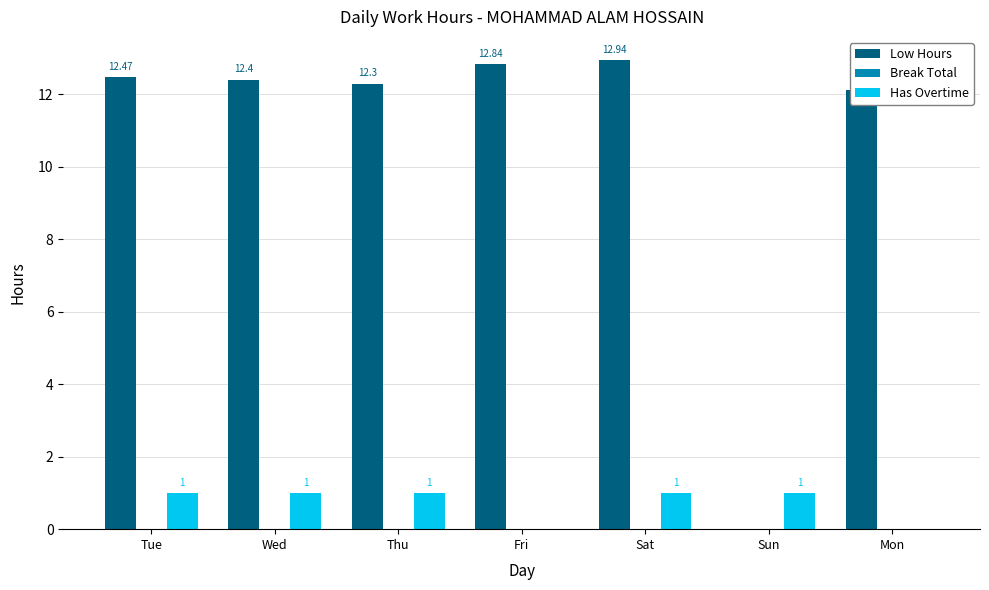

Between Tue and Thu, which series saw the biggest shift?

Low Hours